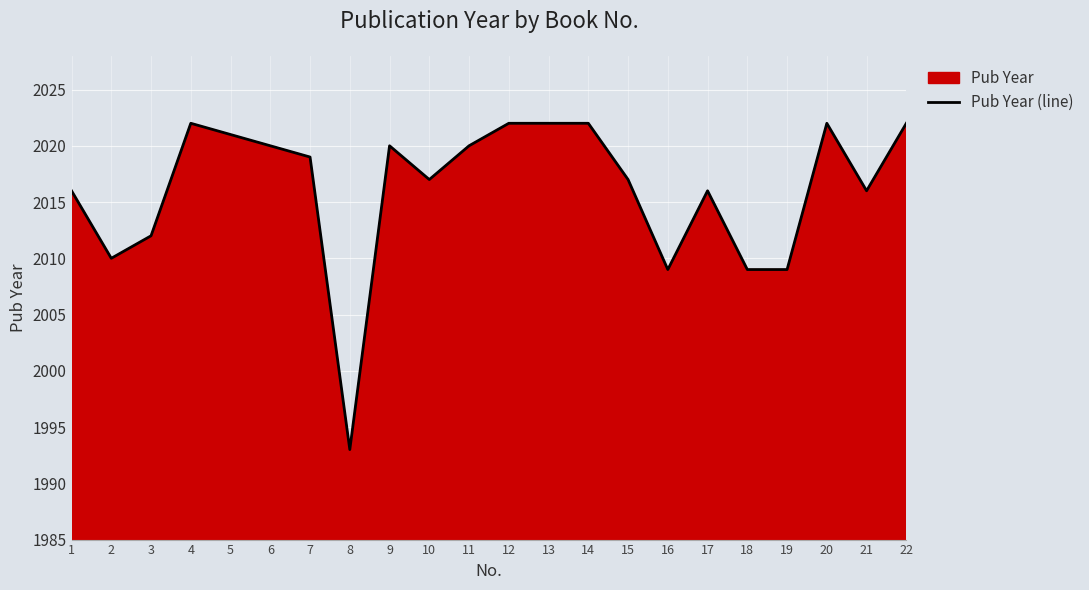

Which label corresponds to the smallest value in the chart?

8